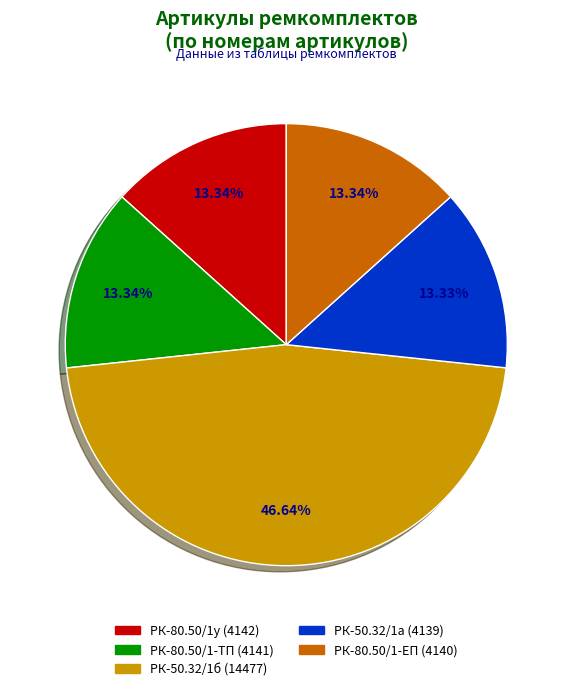

To the nearest percent, what is the difference between the largest and smallest slice percentages?

33%